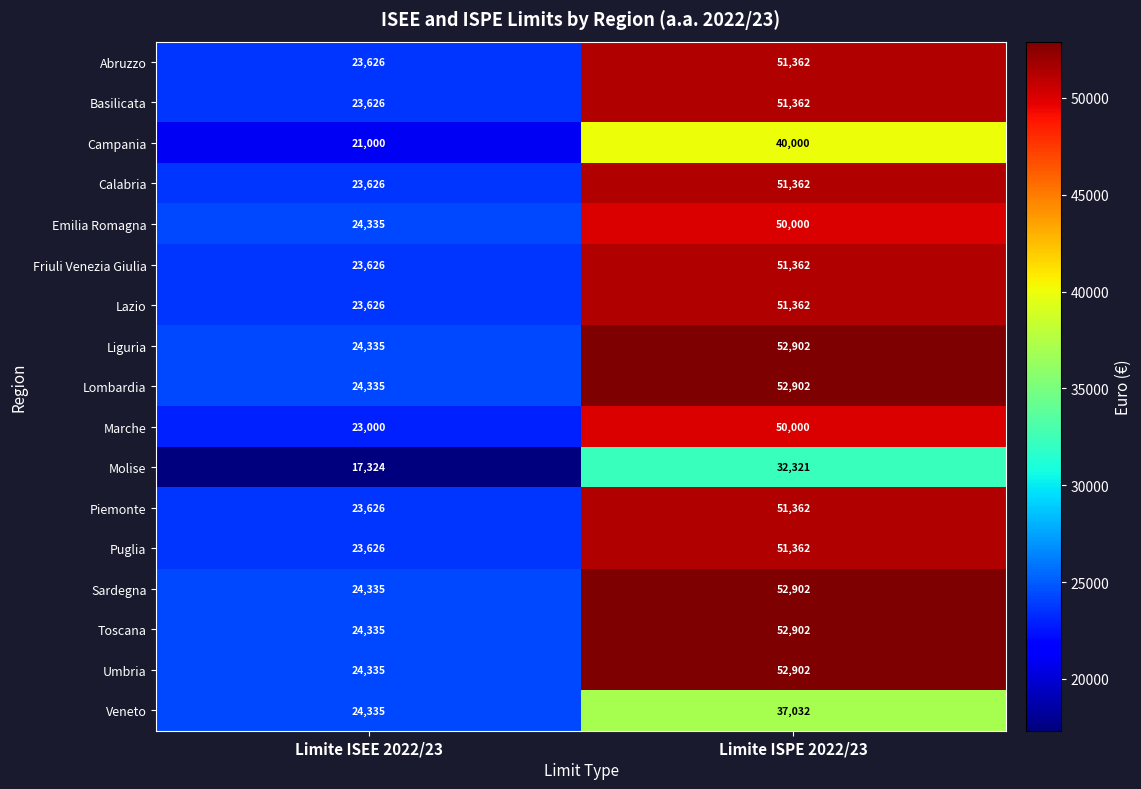

Rank the categories by Toscana value from lowest to highest.

Limite ISEE 2022/23, Limite ISPE 2022/23